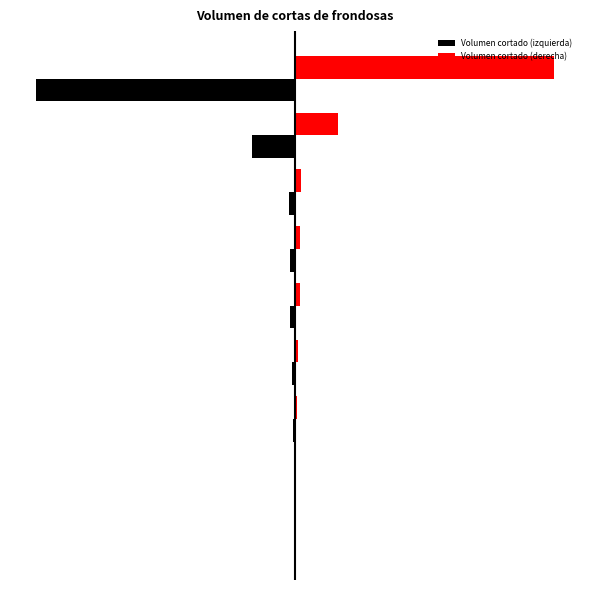

What is the minimum value shown in the chart?

-5578331.4